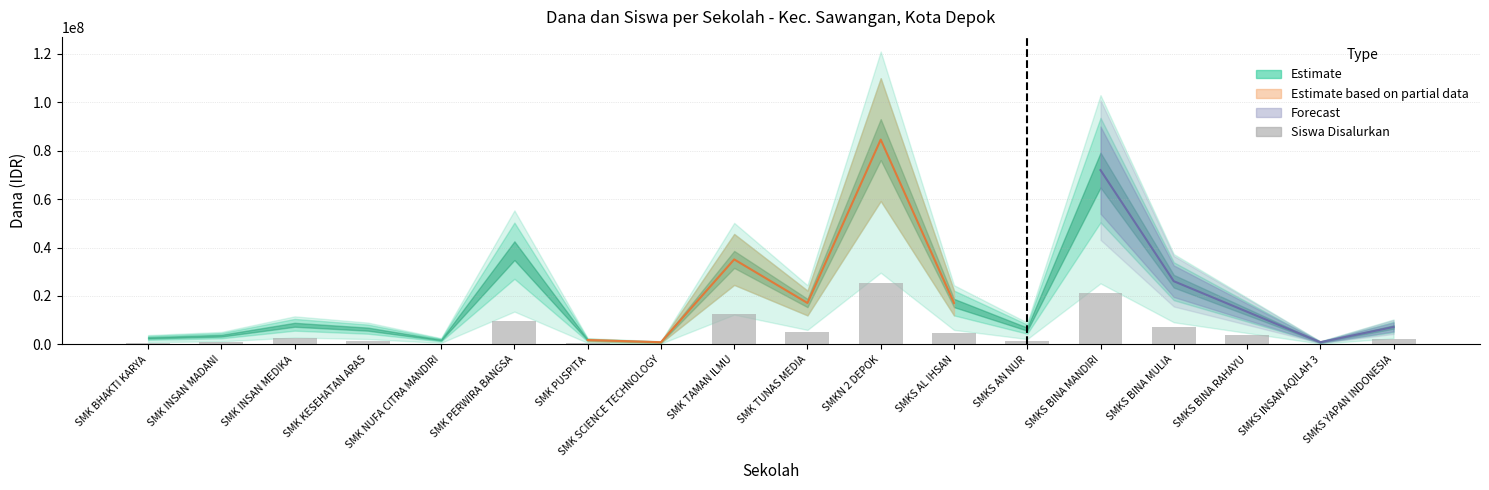

The chart shows a value of 321265.8 at SMK SCIENCE TECHNOLOGY. True or false?

True